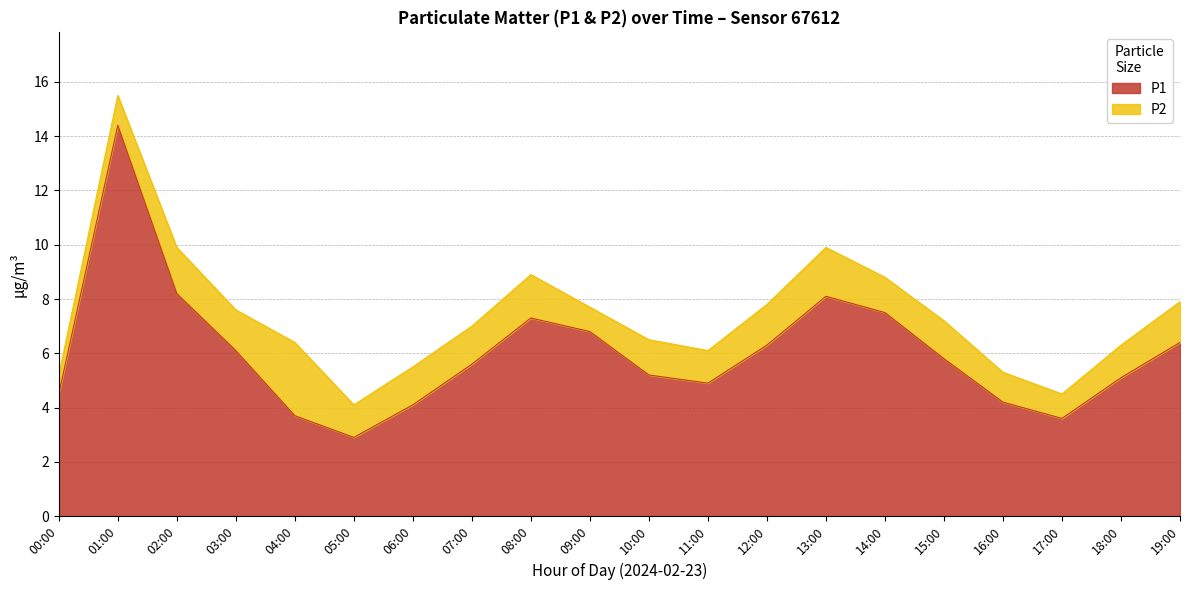

What is the change in value from 11:00 to 13:00?

+3.2